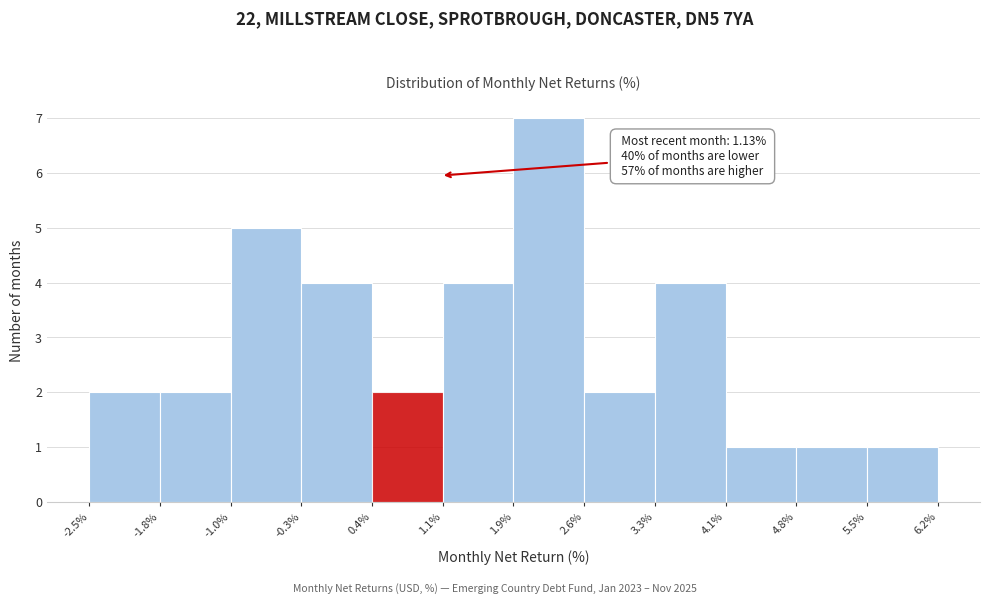

Which range on the x-axis has the tallest bar?

1.9% to 2.6%